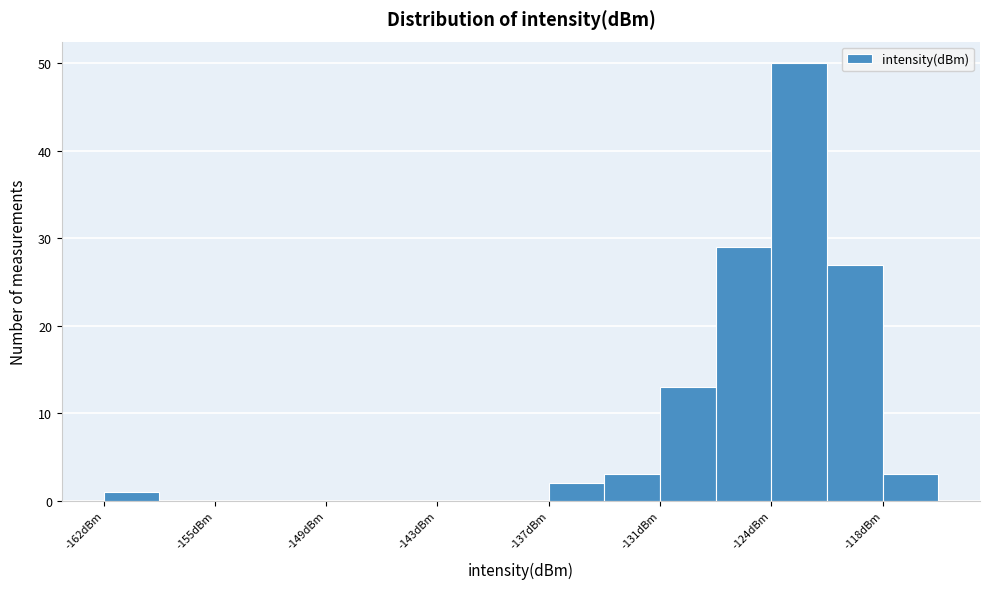

Read against the x-axis, roughly where is the centre of the tallest bar?

-123